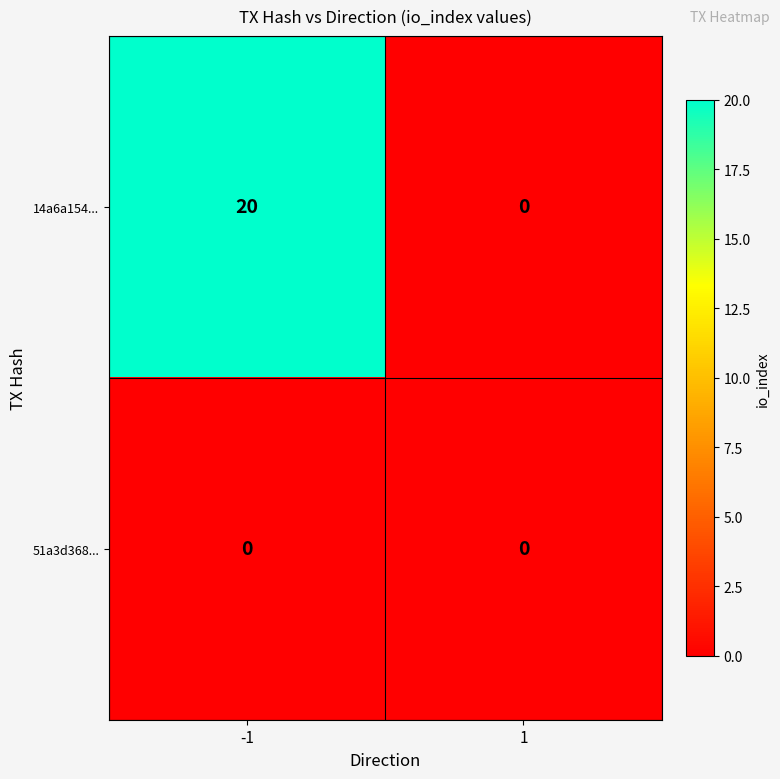

Which series changed the most between -1 and 1?

14a6a154...